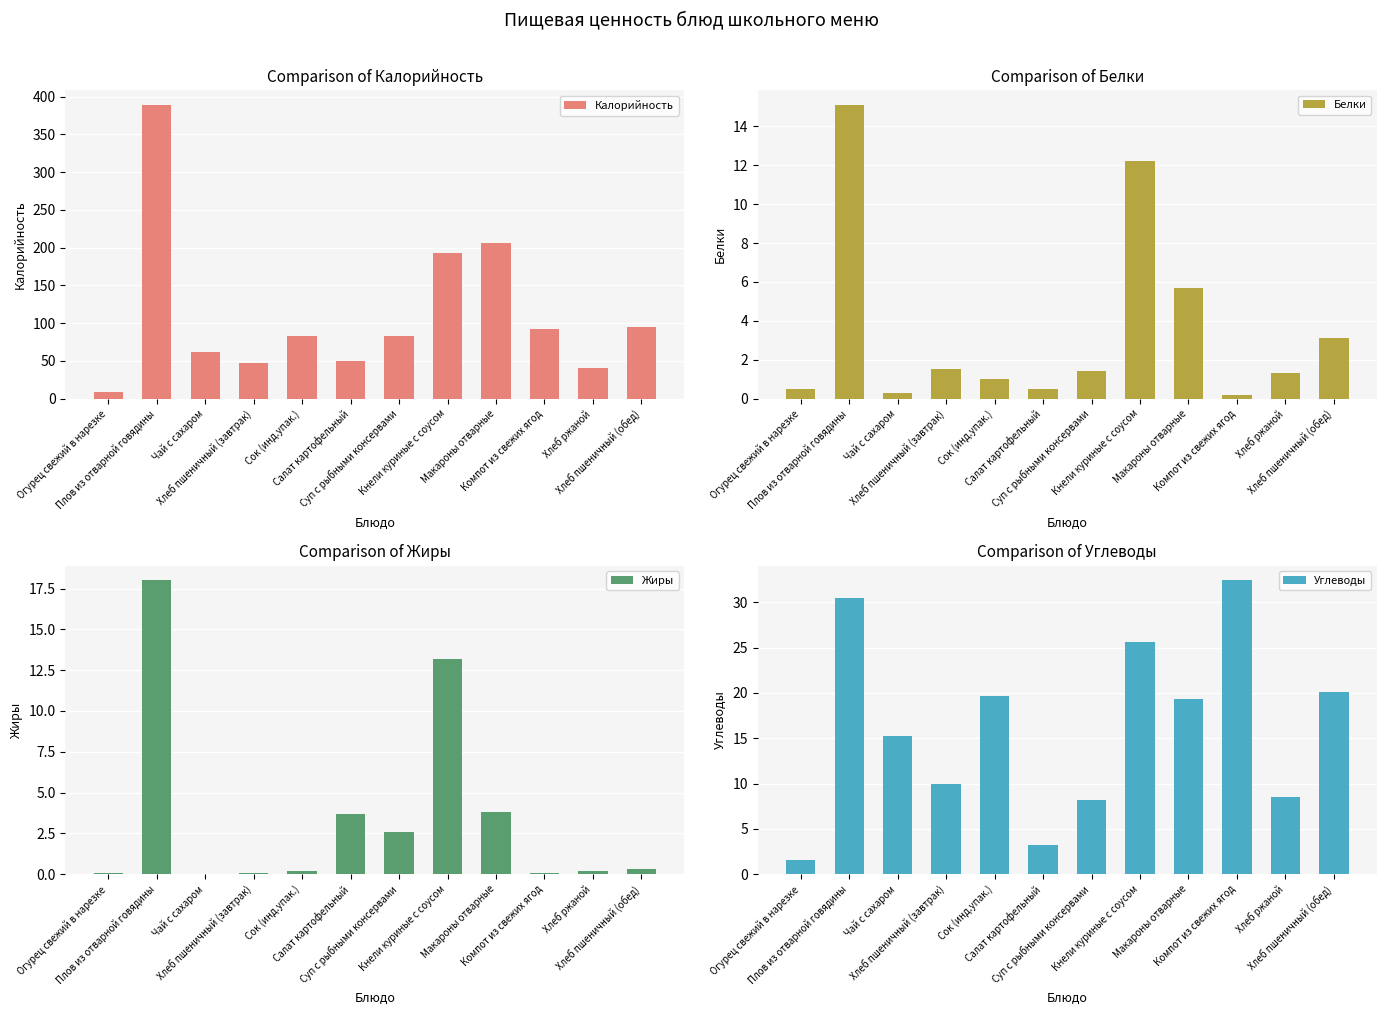

Reading right to left, list all the values displayed in this chart.

Калорийность: 94.7	40.8	92.5	205.9	193.5	83.6	49.2	83.4	47.4	62.1	389.1	8.4
Белки: 3.1	1.3	0.2	5.7	12.2	1.4	0.5	1.0	1.5	0.3	15.1	0.5
Жиры: 0.3	0.2	0.1	3.8	13.2	2.6	3.7	0.2	0.1	0.0	18.0	0.1
Углеводы: 20.1	8.5	32.4	19.3	25.6	8.2	3.2	19.6	10.0	15.2	30.5	1.5